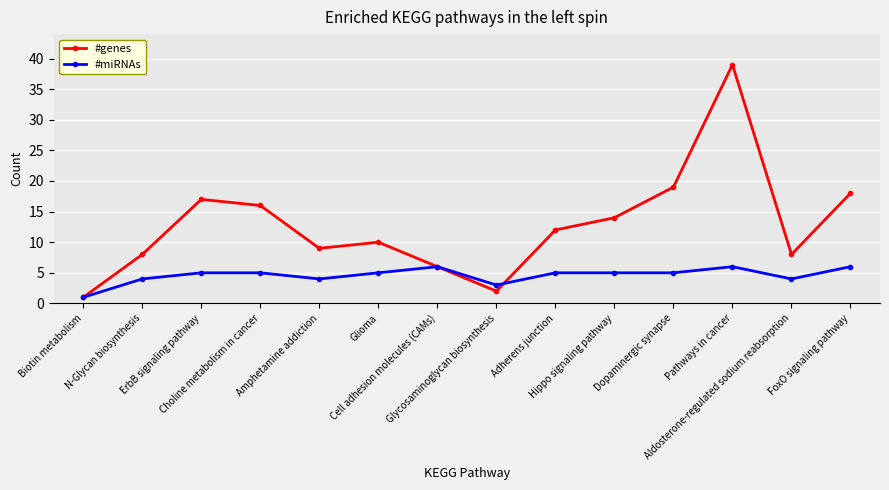

What is the value of the #miRNAs point at the 13th from the left?

4